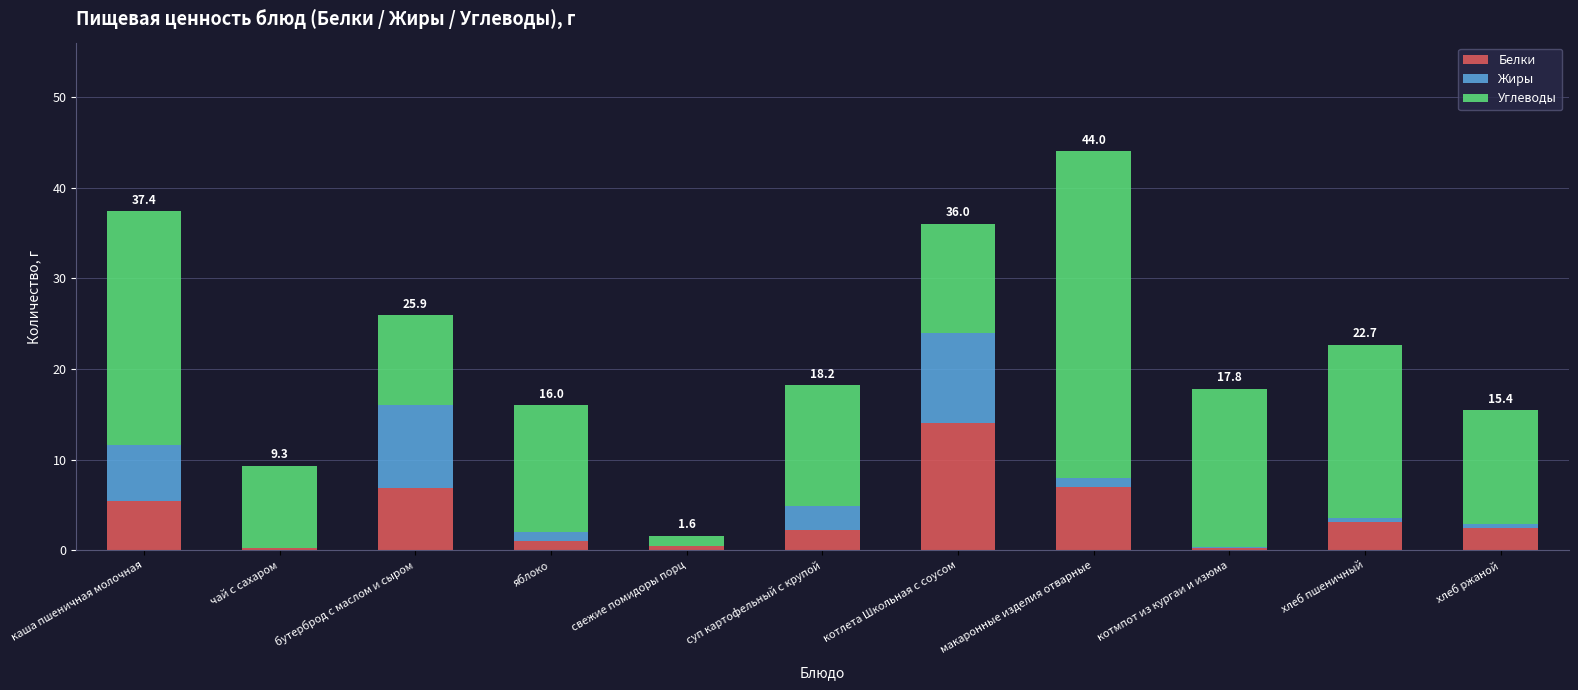

What is the highest value of the Белки series?

14.0